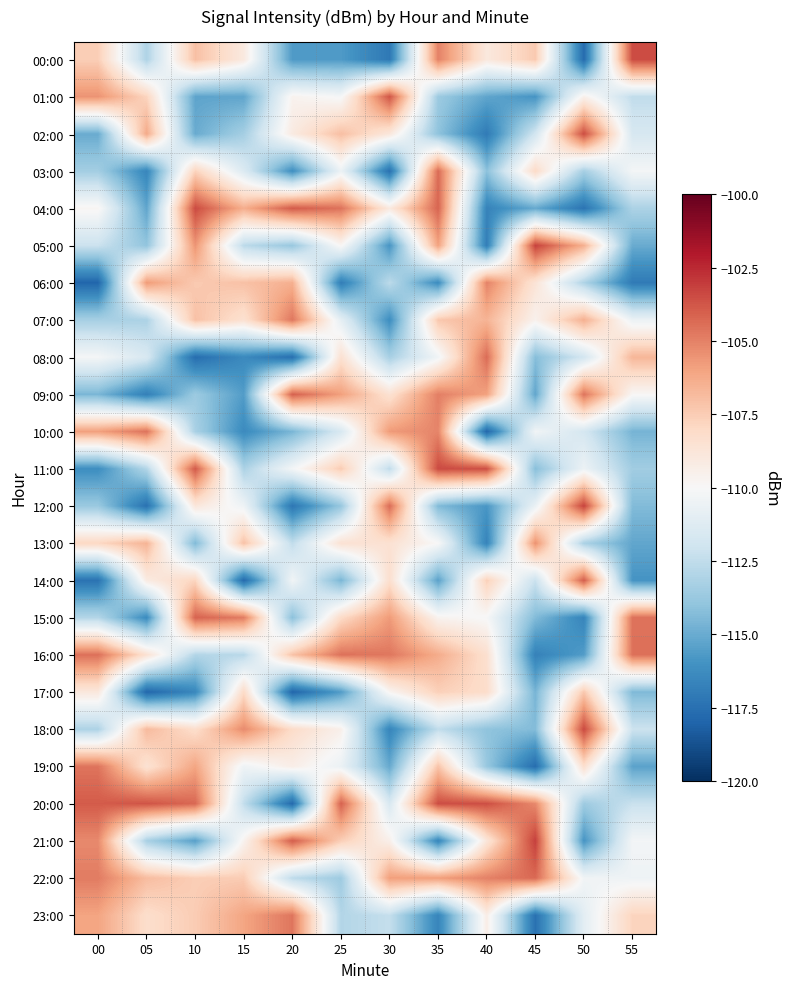

Rank the series at 50 from highest to lowest value.

12:00, 18:00, 02:00, 14:00, 09:00, 05:00, 07:00, 17:00, 19:00, 01:00, 22:00, 11:00, 23:00, 10:00, 08:00, 06:00, 13:00, 03:00, 20:00, 16:00, 21:00, 15:00, 04:00, 00:00